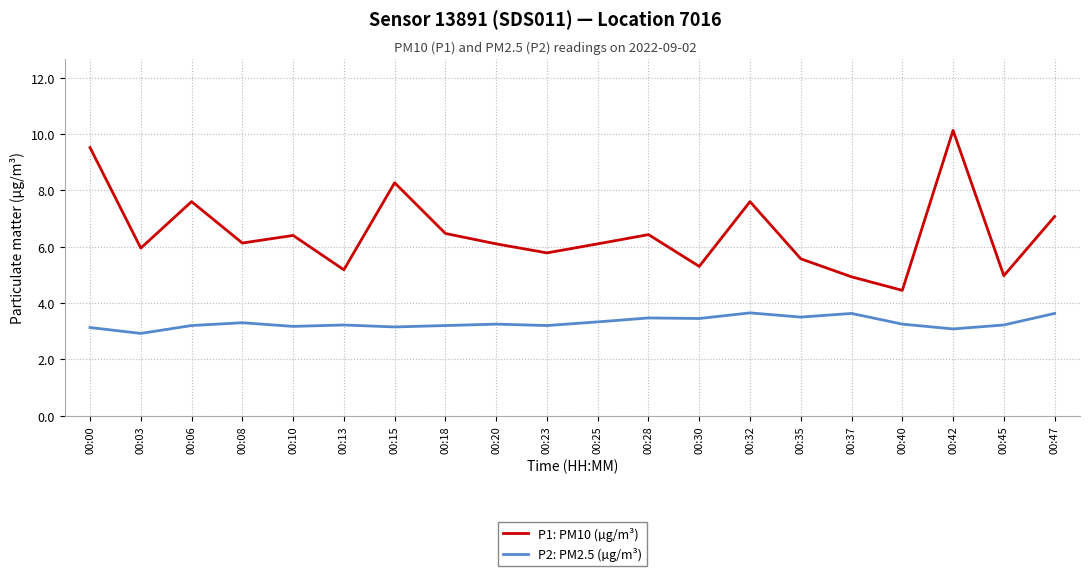

True or false: P2: PM2.5 (µg/m³) has a value of 3.3 at 00:08.

True